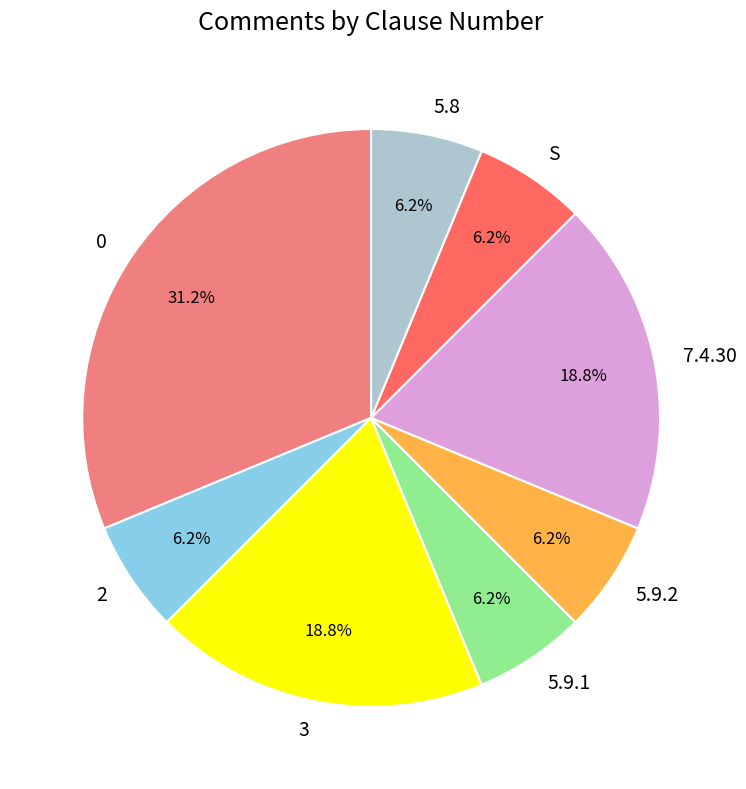

How many slices are in this pie chart?

8